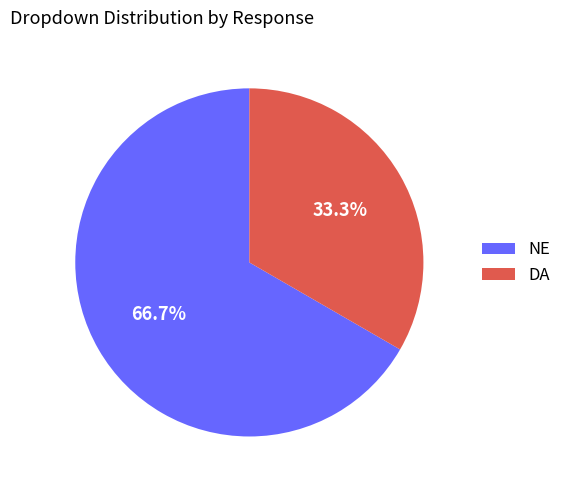

How much of the chart is everything except NE?

33.3%